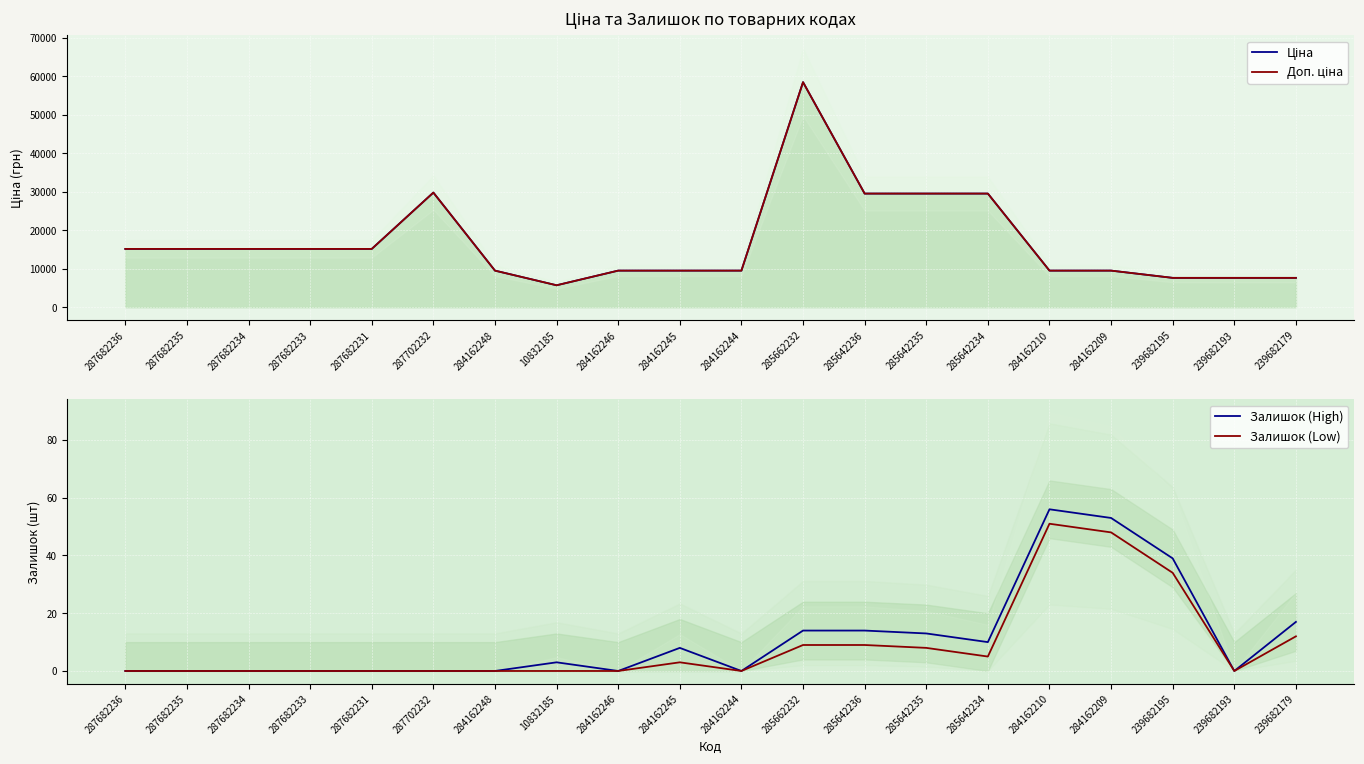

What is the label of the 9th point from the left?

284162246